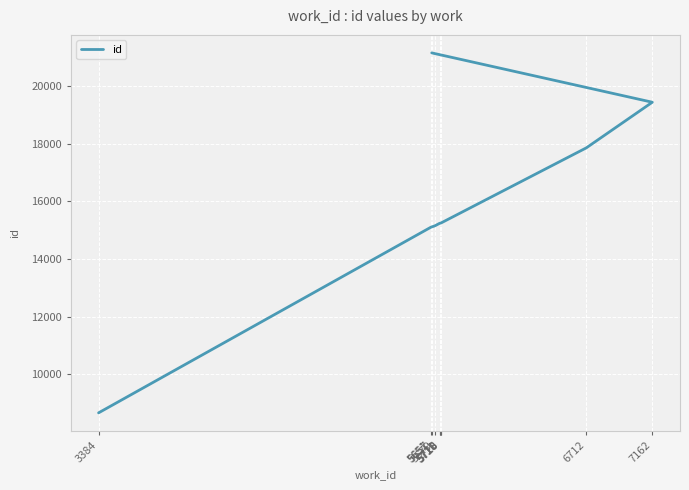

What is the smallest value displayed?

8664